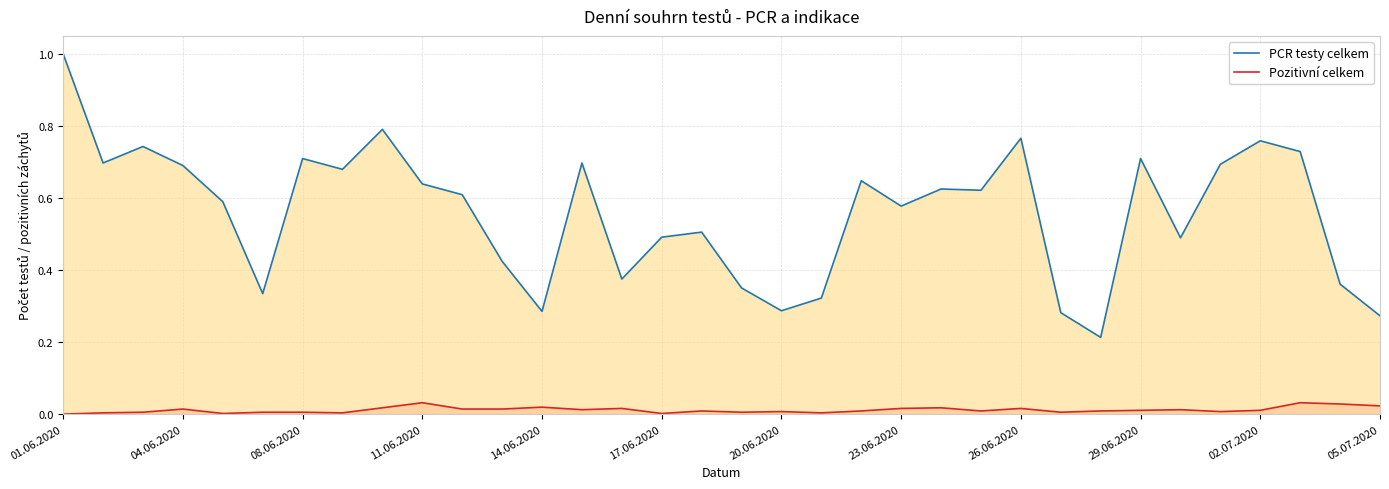

The PCR testy celkem series shows 0.5 at 20.06.2020. True or false?

False